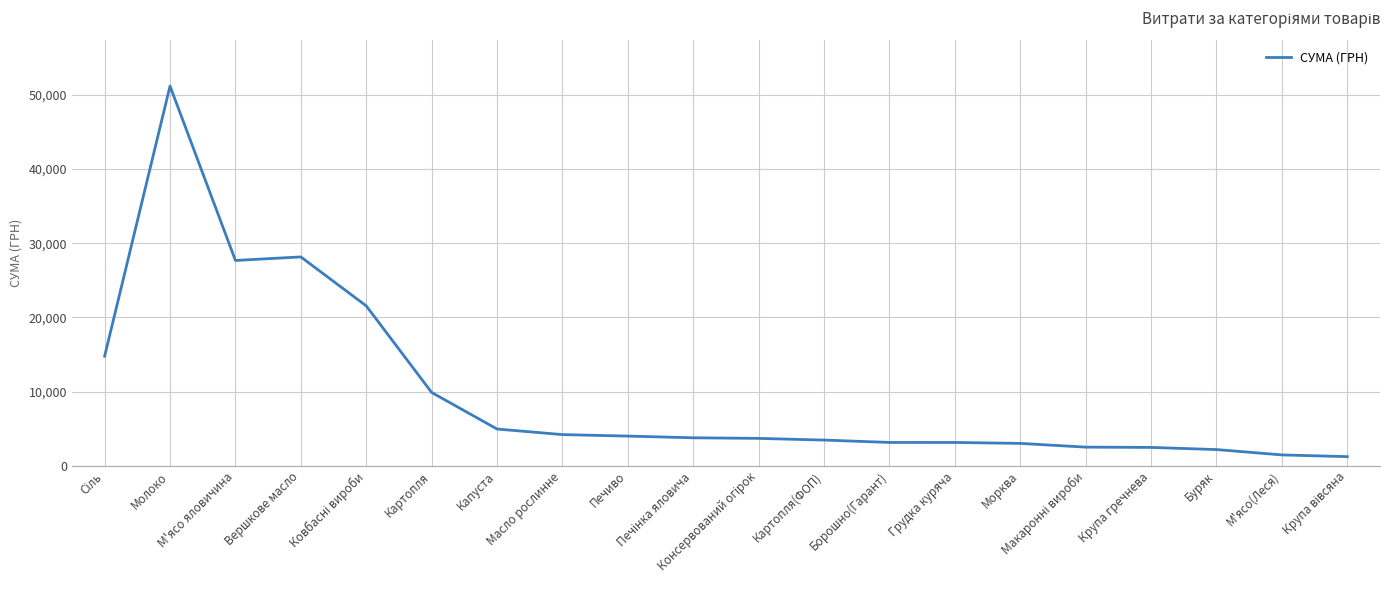

What is the difference between the second highest and minimum values?

26929.6